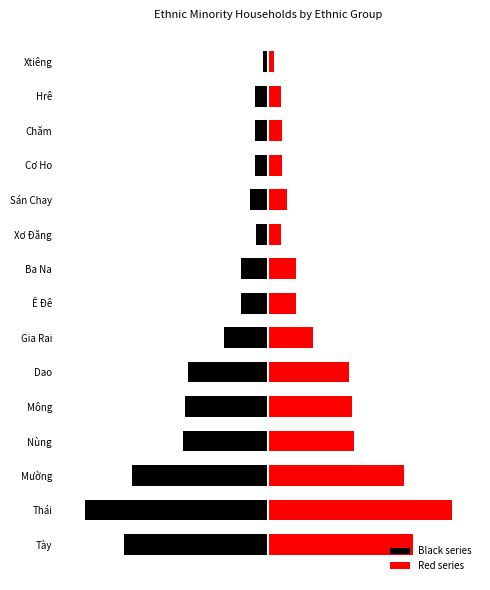

What is the value of the Red series bar at the 12th from the left?

5346